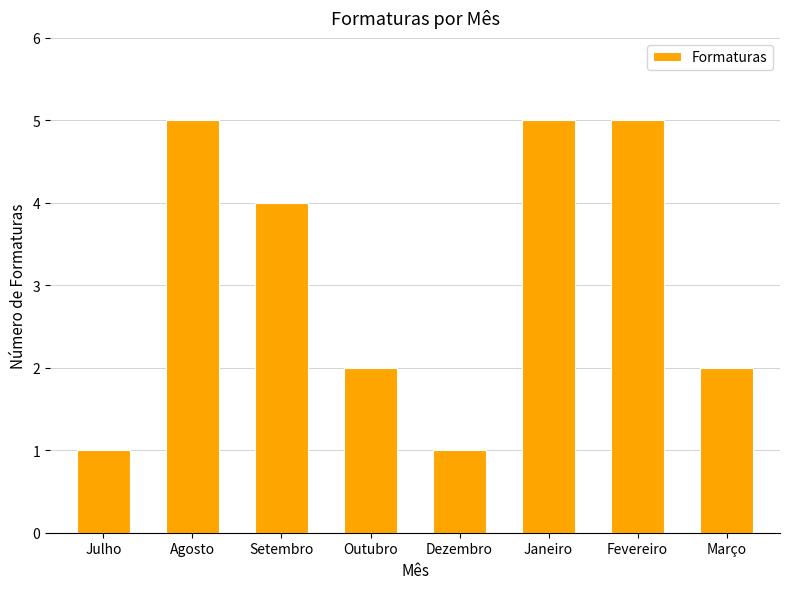

What is the label of the 5th bar from the right?

Outubro